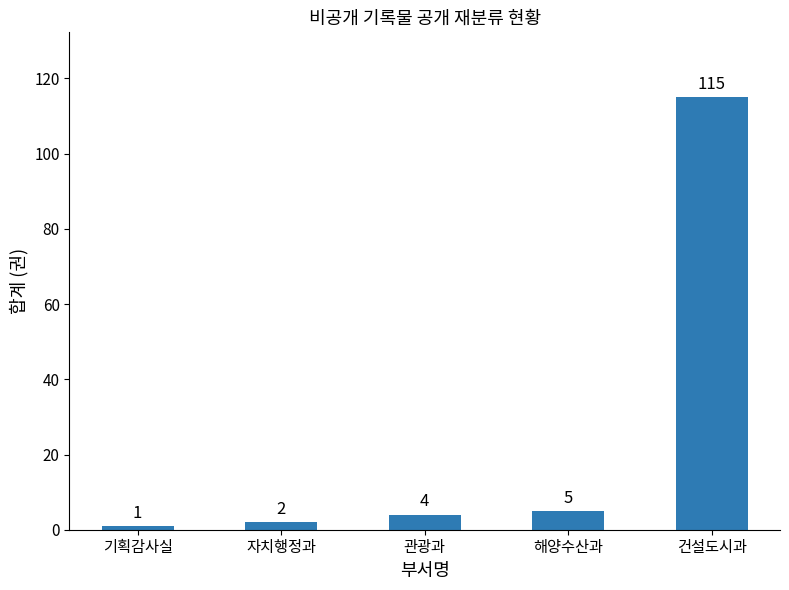

At which label is the value closest to 58?

해양수산과